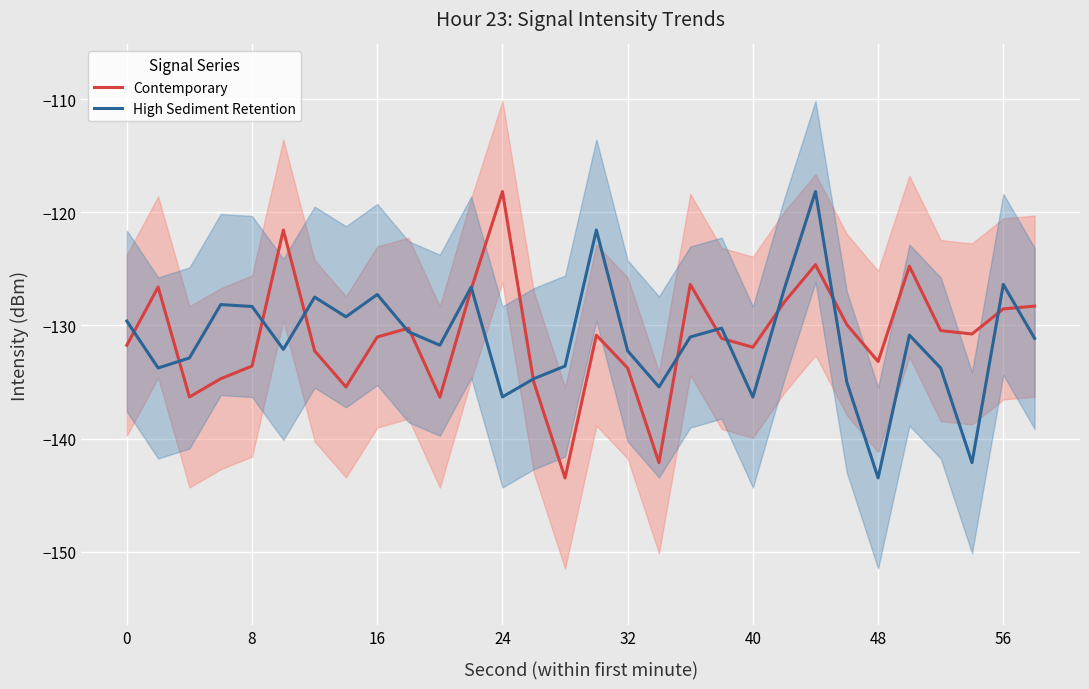

What is the average value of the Contemporary series?

-130.9